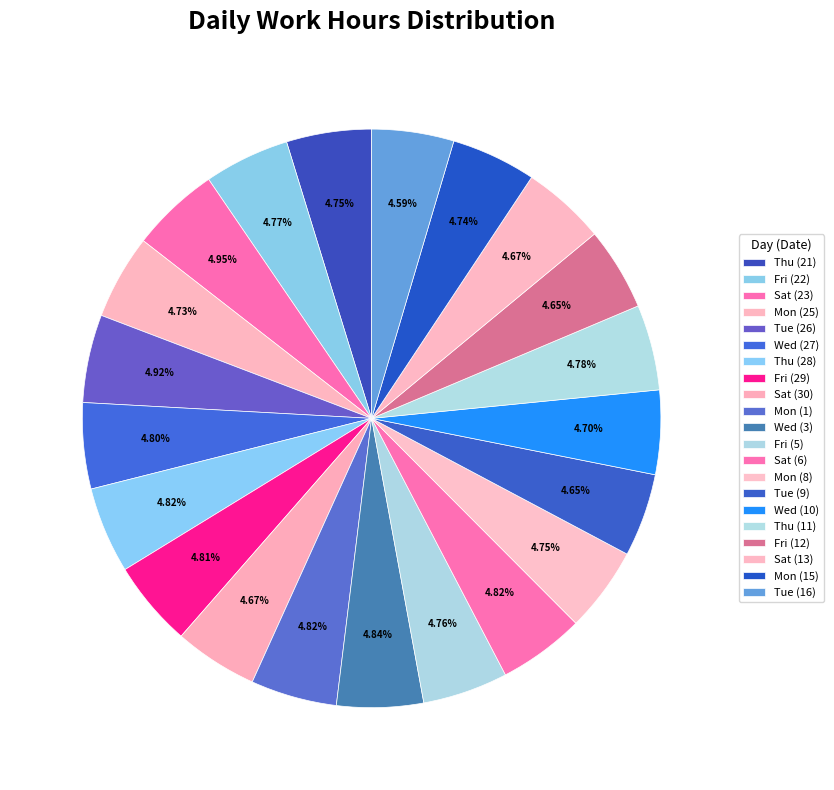

What percentage is the Thu (28) slice, to the nearest percent?

5%